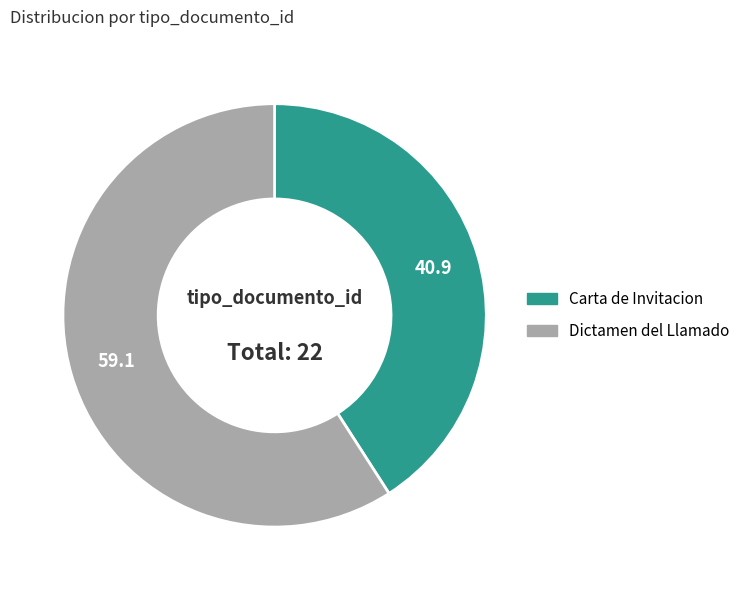

How many segments does this pie chart have?

2